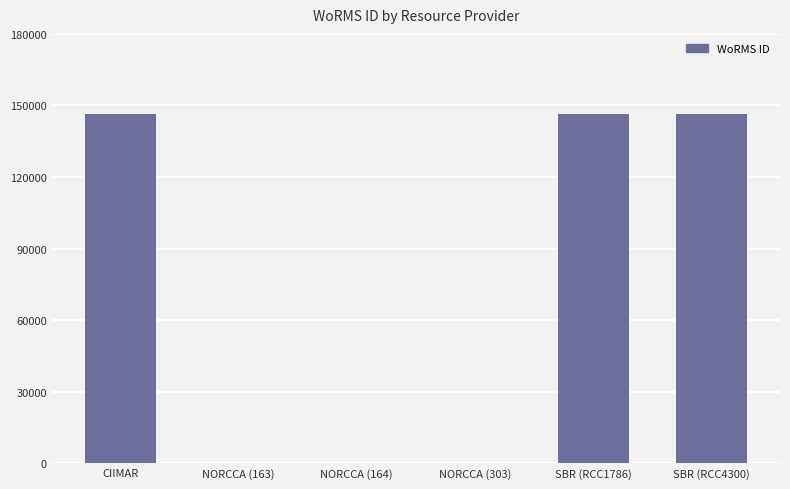

Does the chart contain stacked bars?

No